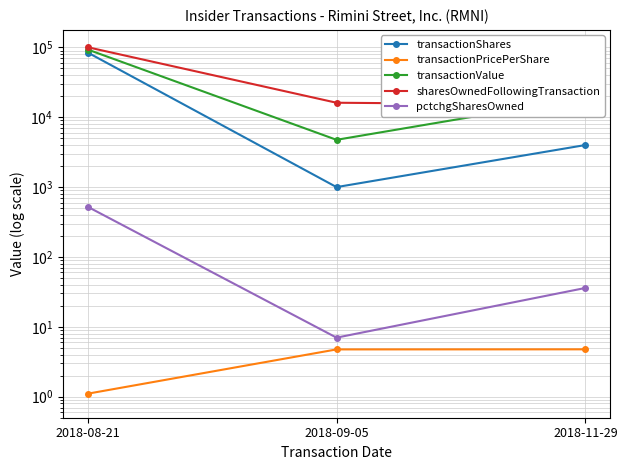

Count the number of data series in this chart.

5